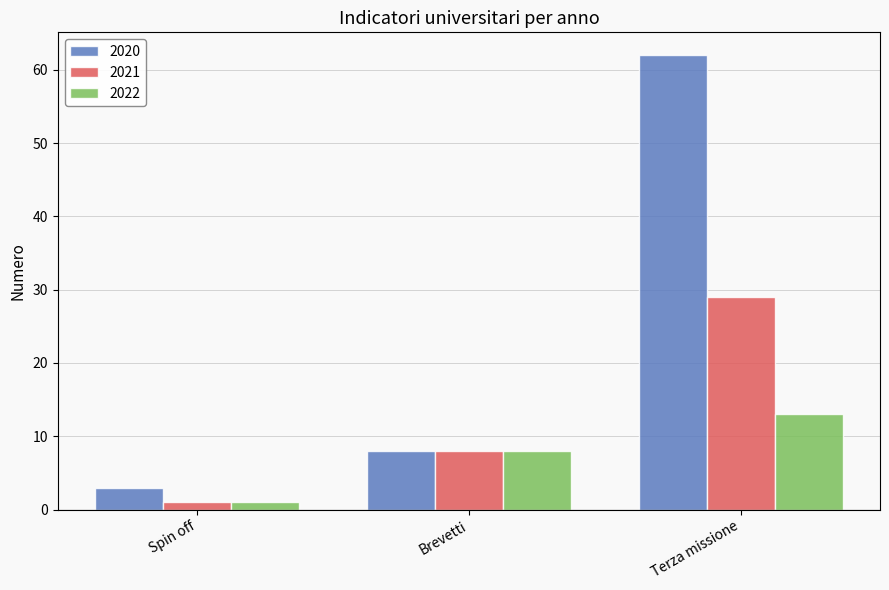

Count the number of data series in this chart.

3